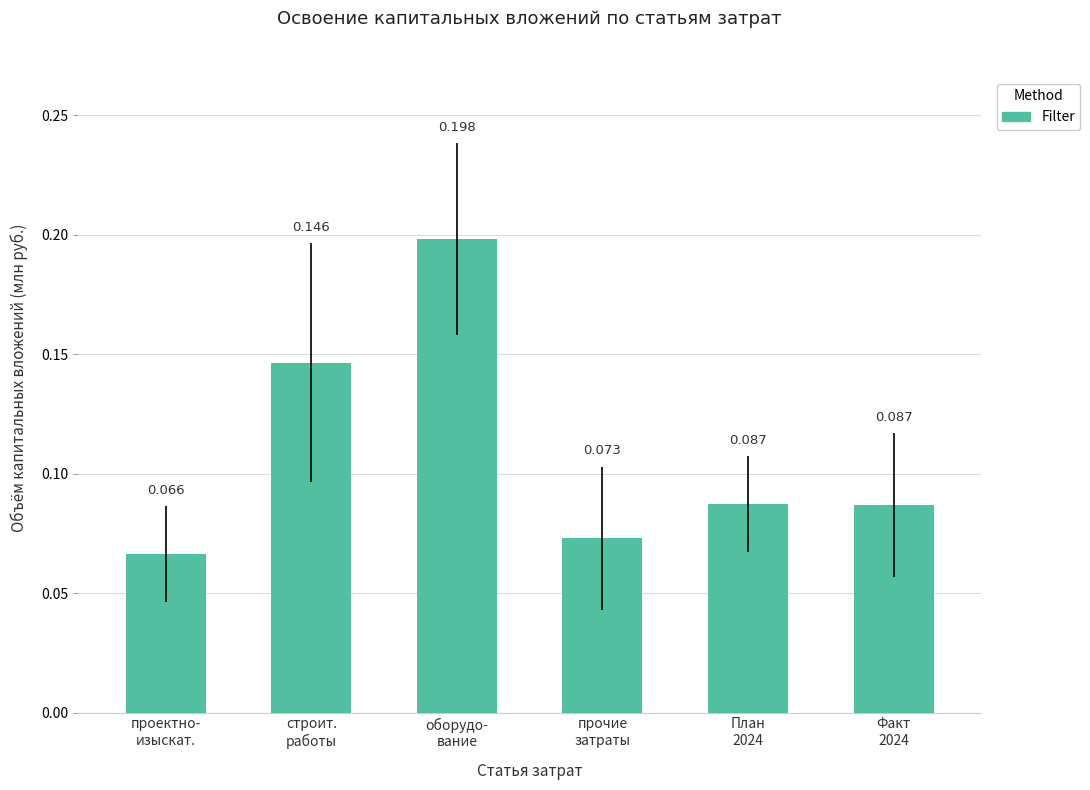

What is the change in value from проектно-
изыскат. to строит.
работы?

+0.1